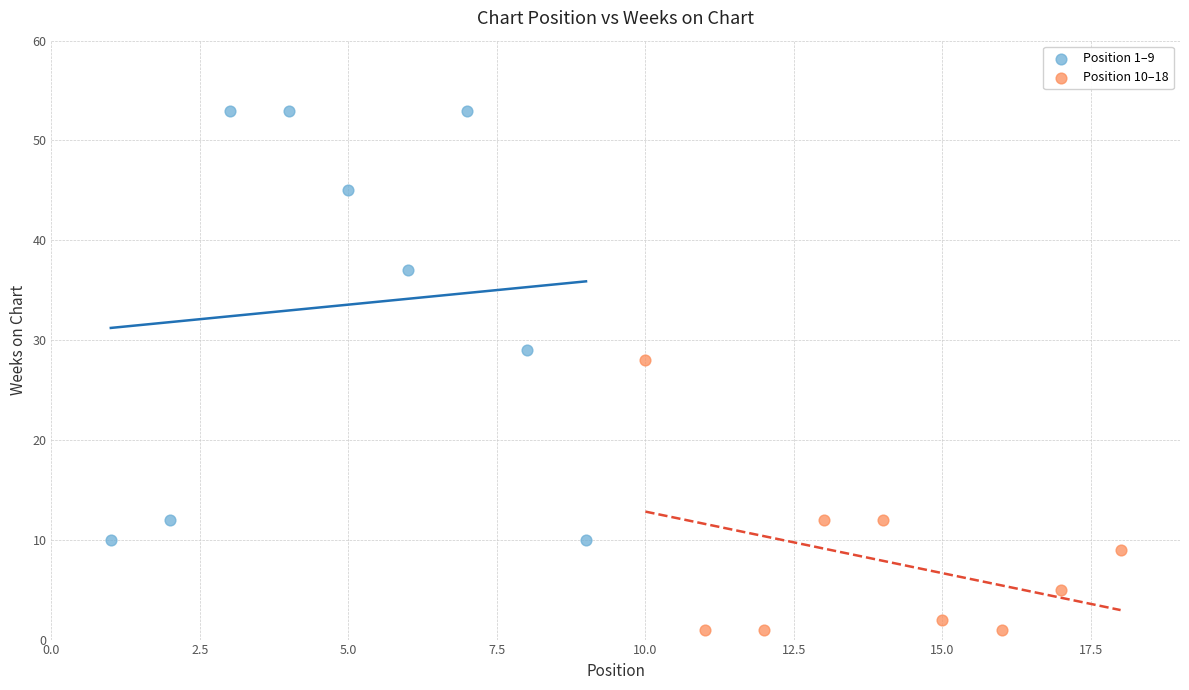

Which series has the widest spread of Y values?

Position 1–9